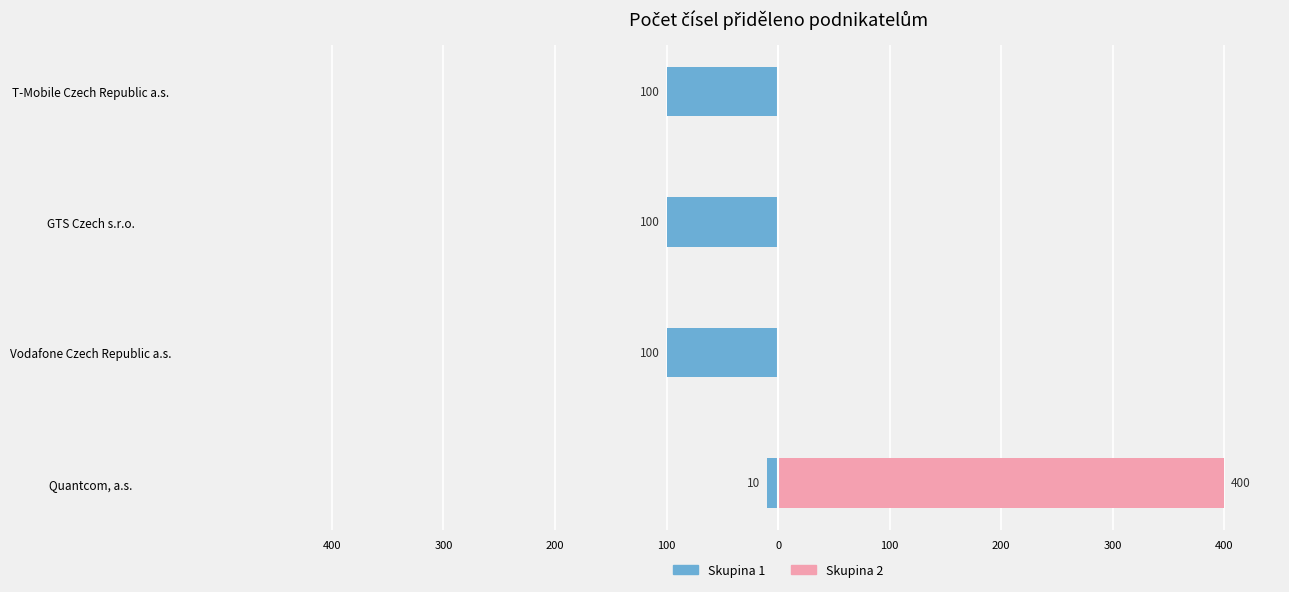

What is the difference between the Přiděleno čísel (skupina 1) values at Quantcom, a.s. and T-Mobile Czech Republic a.s.?

90